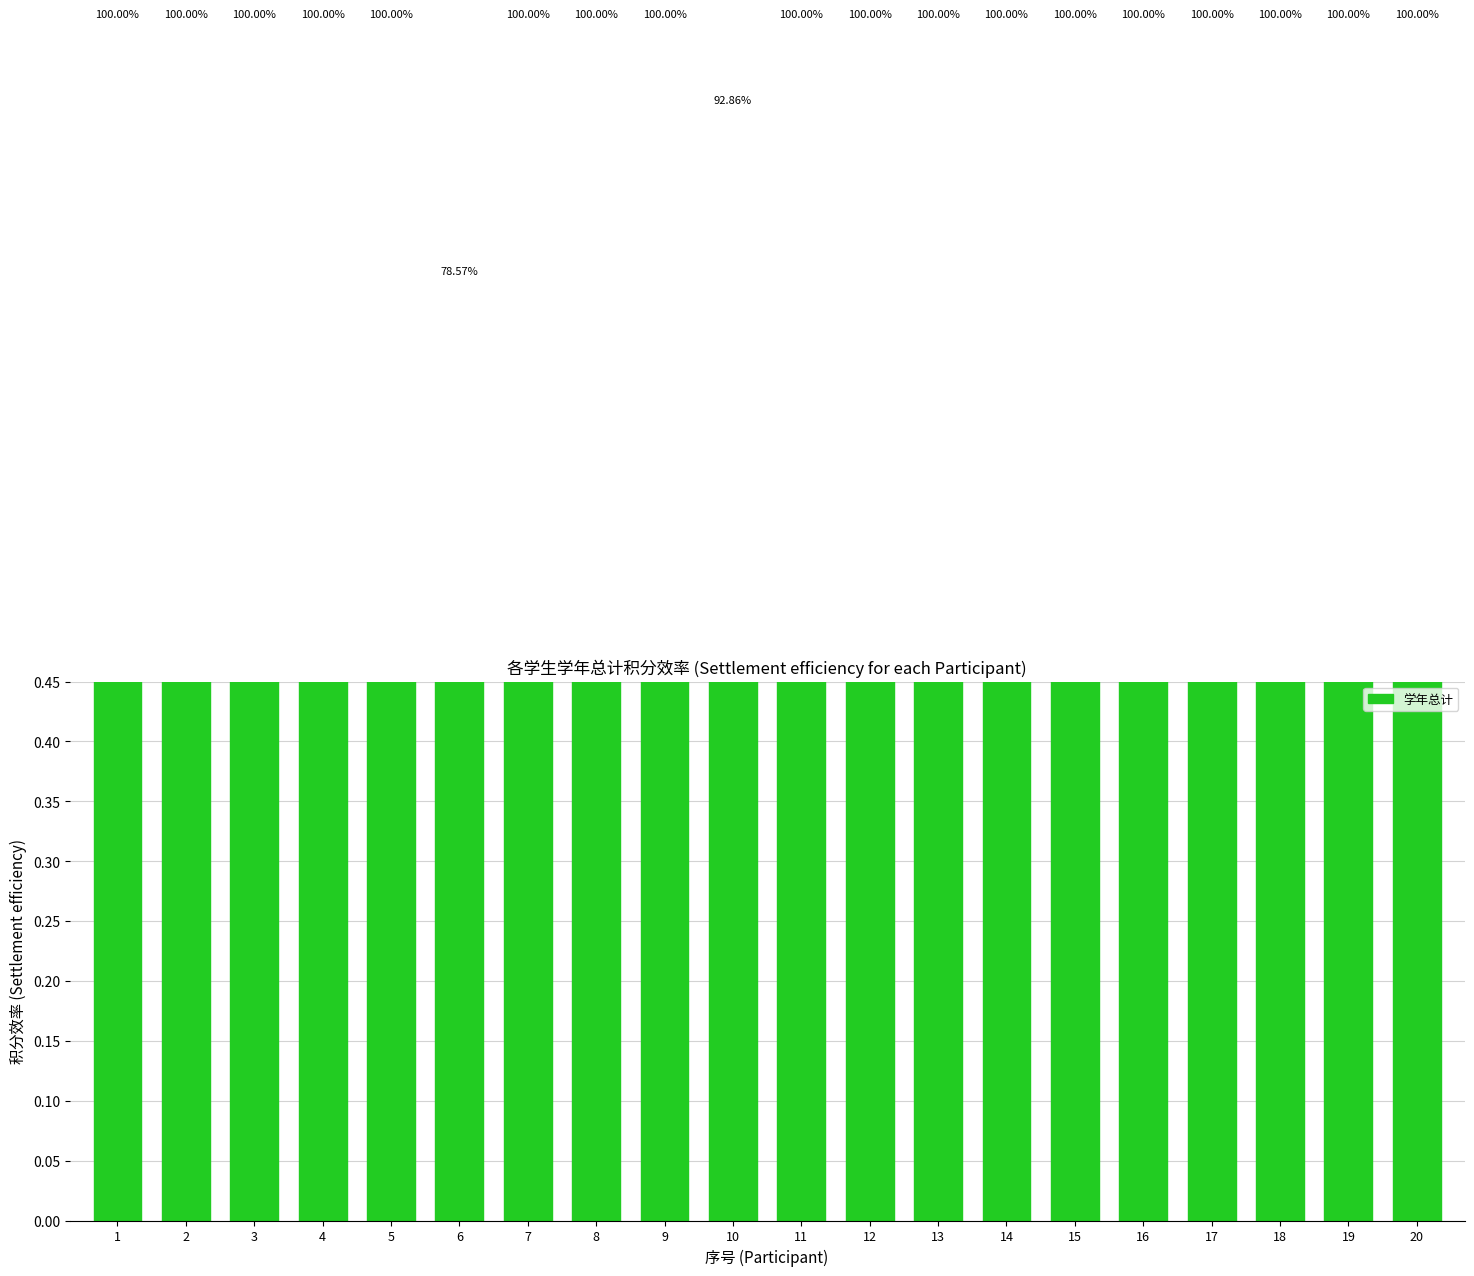

What is the value of the 12th bar from the left?

1.0